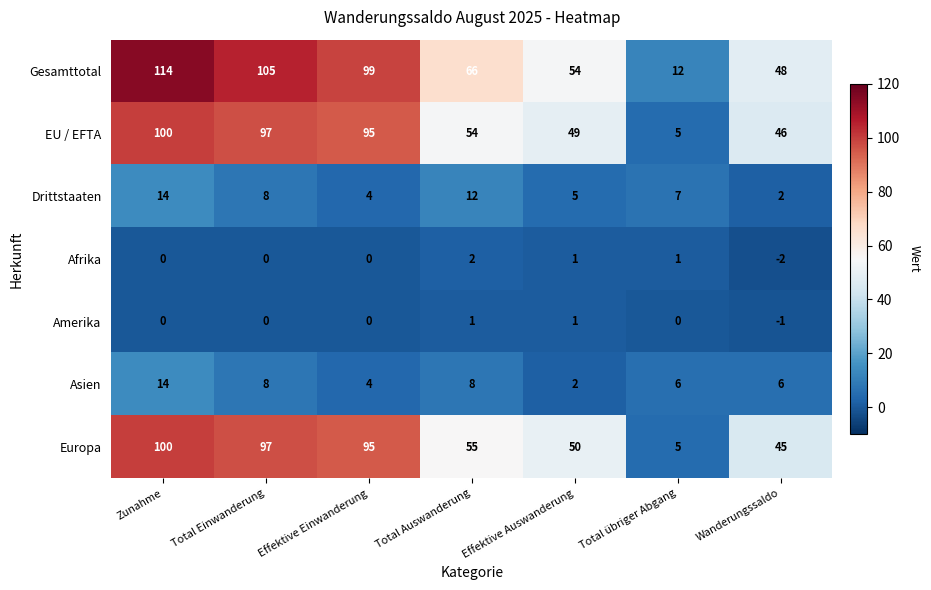

Is the value of Amerika at Zunahme greater than the value of EU / EFTA at Total Einwanderung?

No